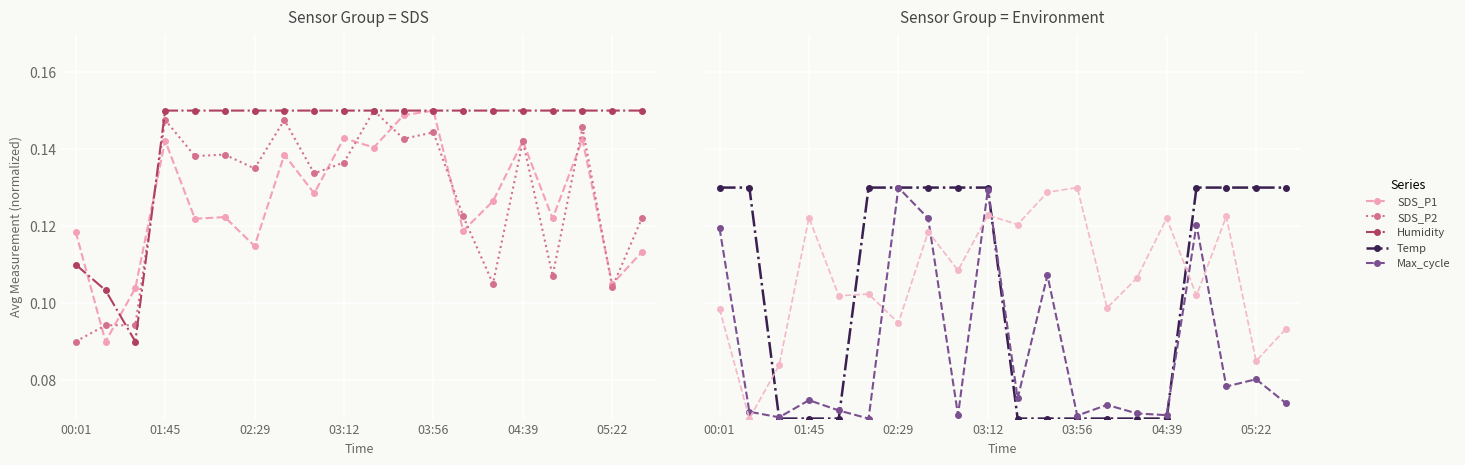

Where is SDS_P2 nearest to the value 0?

00:01